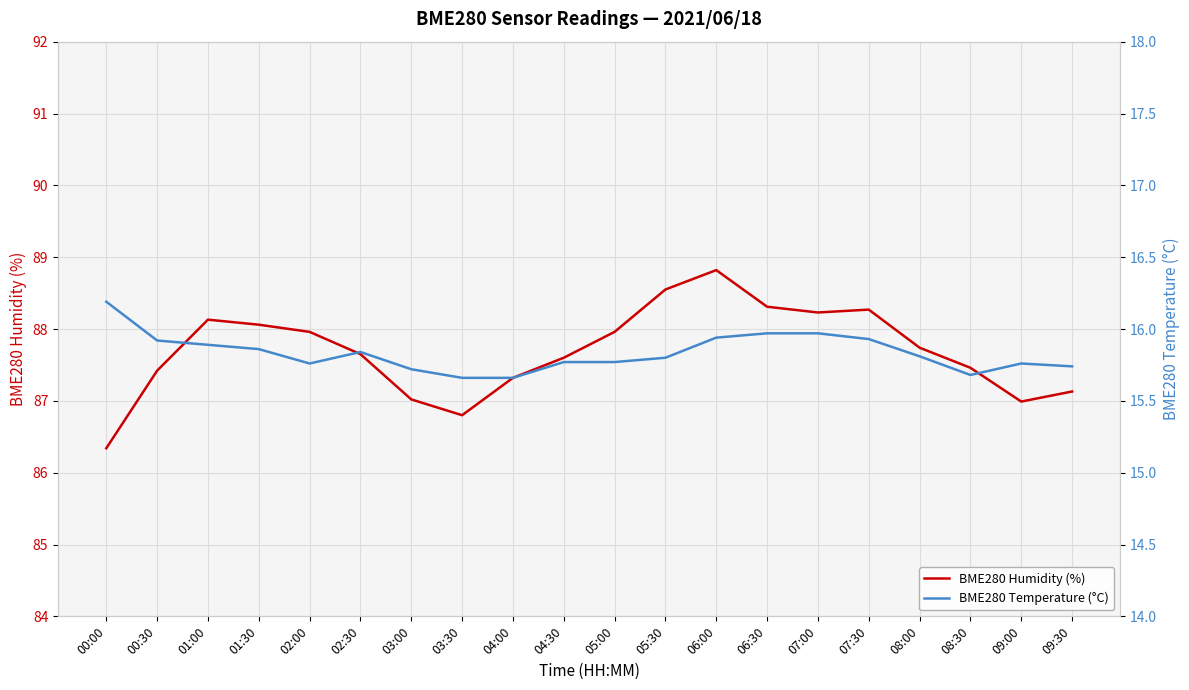

Which series changed the most between 00:30 and 07:00?

BME280 Humidity (%)